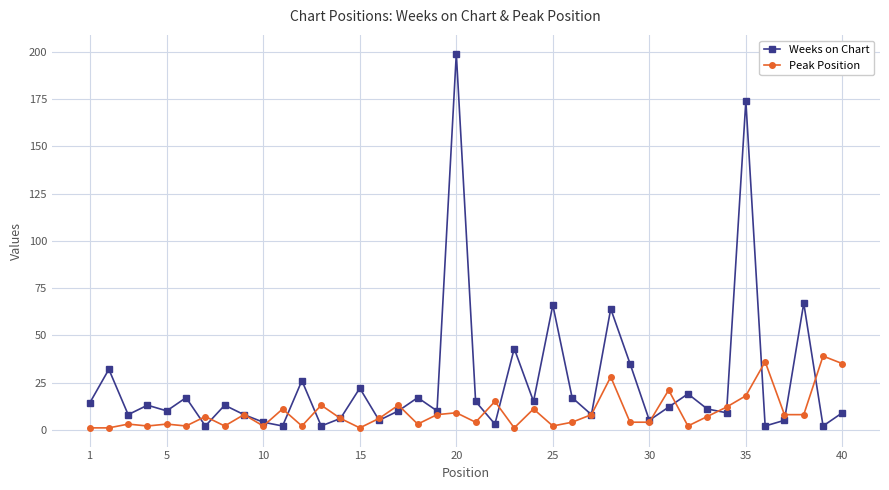

How many lines are shown in the chart?

2